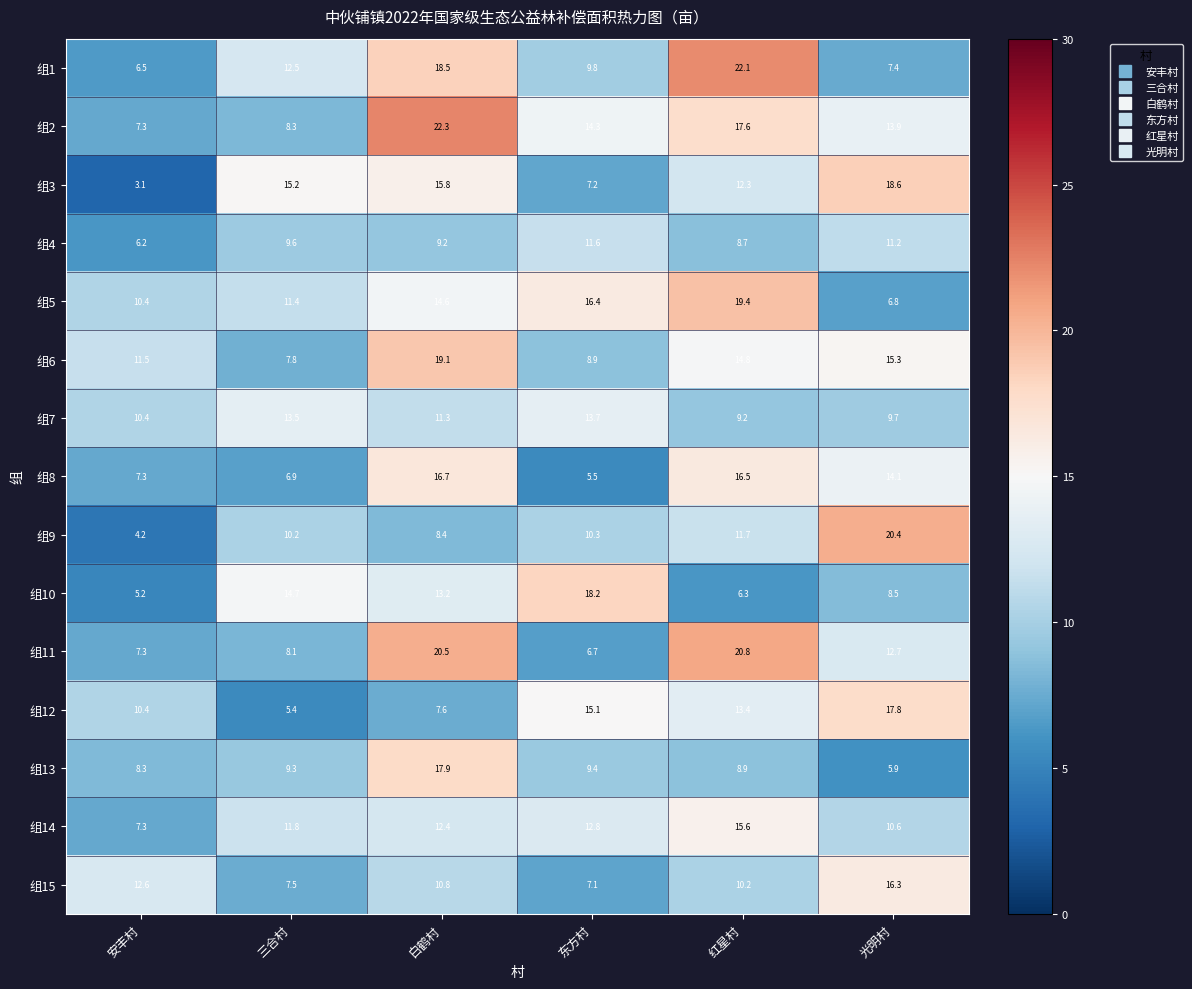

Where does the 组4 series first go above 9?

三合村